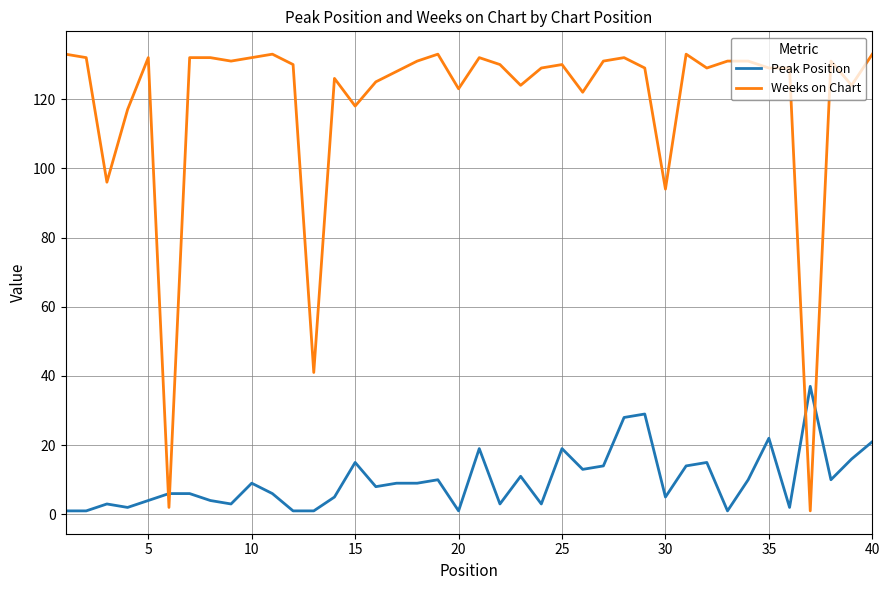

Which series has the largest total across all categories?

Weeks on Chart